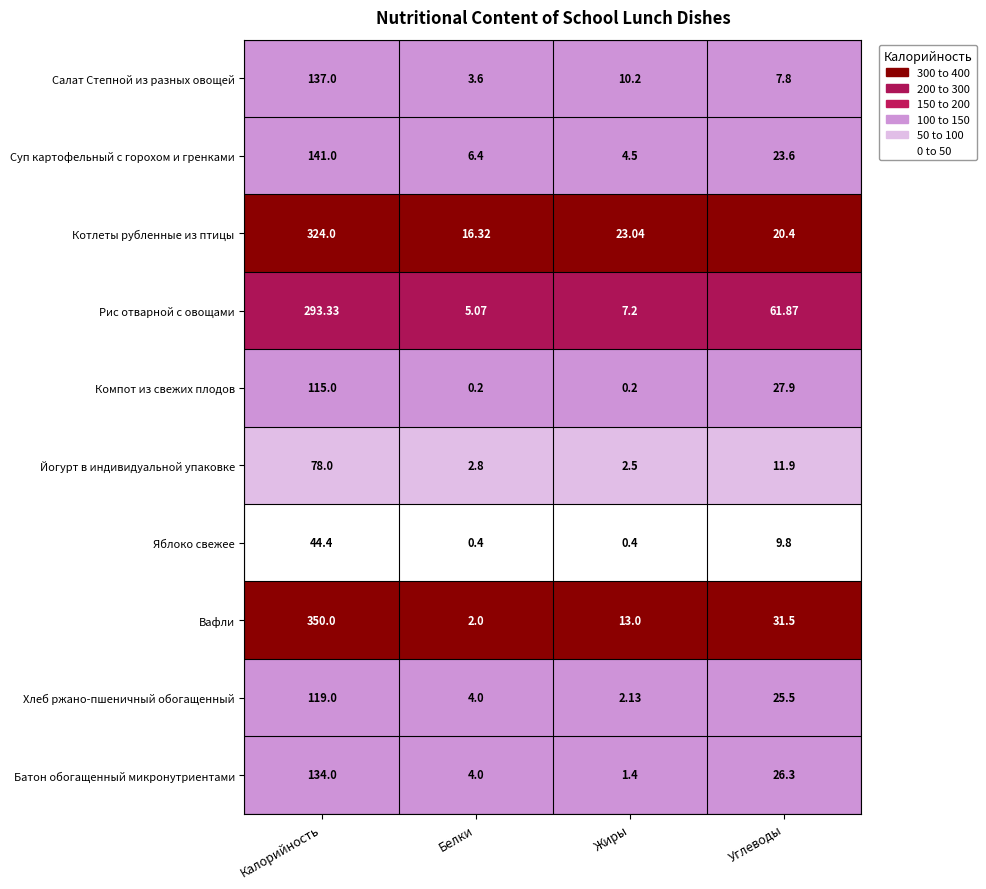

Which label corresponds to the largest value in the chart?

Калорийность